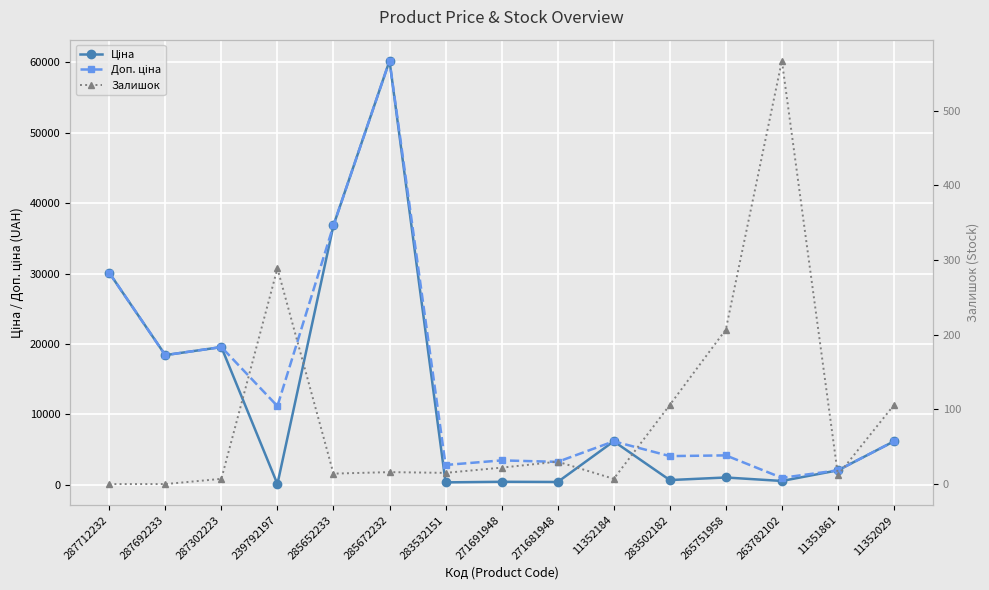

What are all the series names shown in the legend?

Ціна, Доп. ціна, Залишок